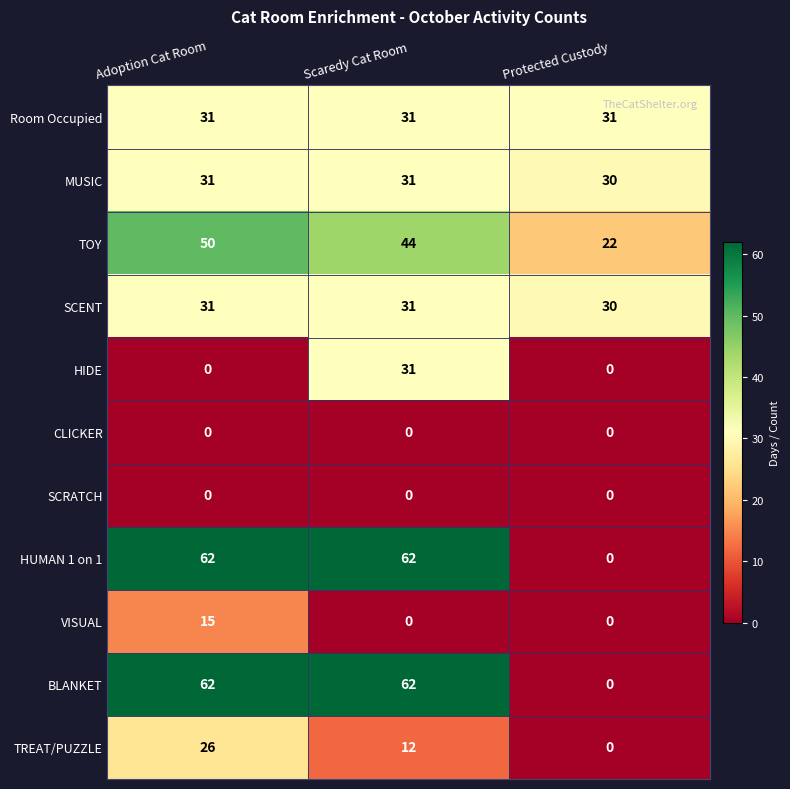

What is the sum of all HUMAN 1 on 1 values?

124